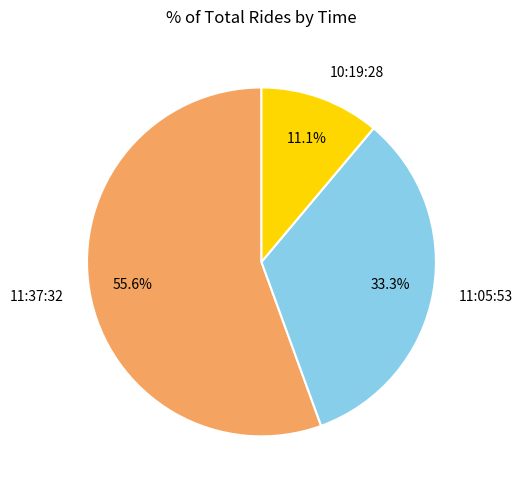

What is the majority slice?

11:37:32